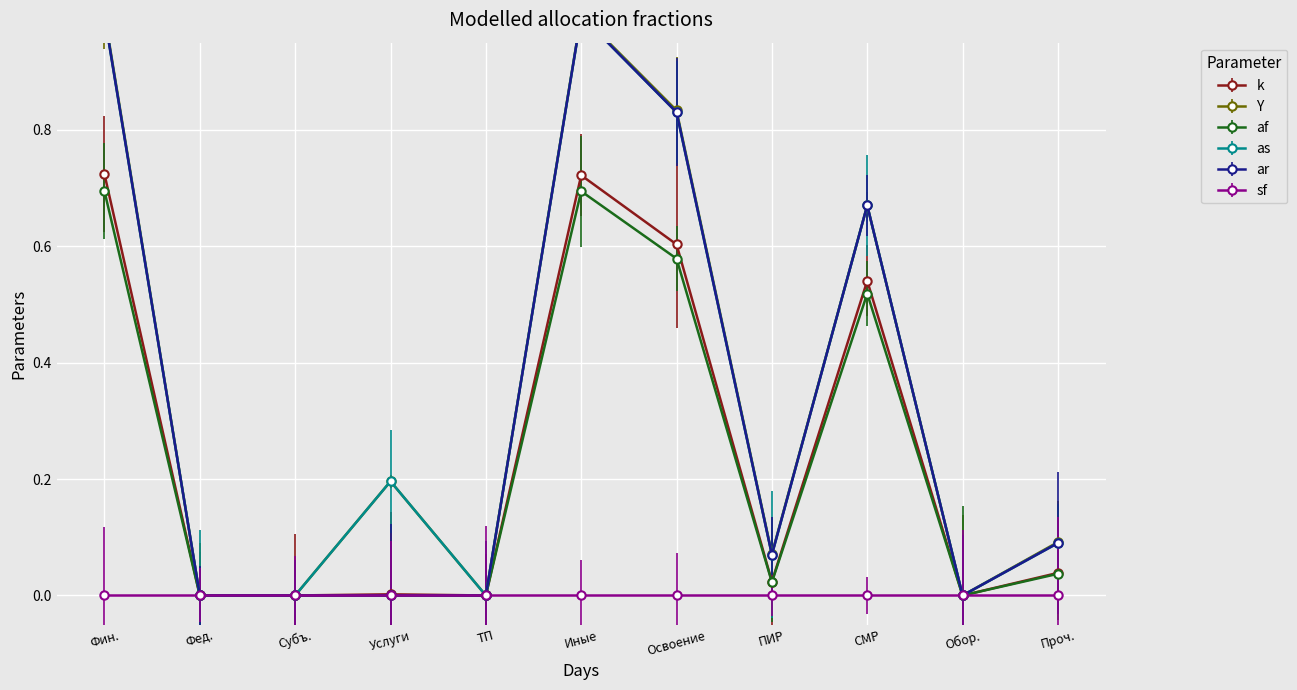

Is this an area chart (filled region under the line)?

No